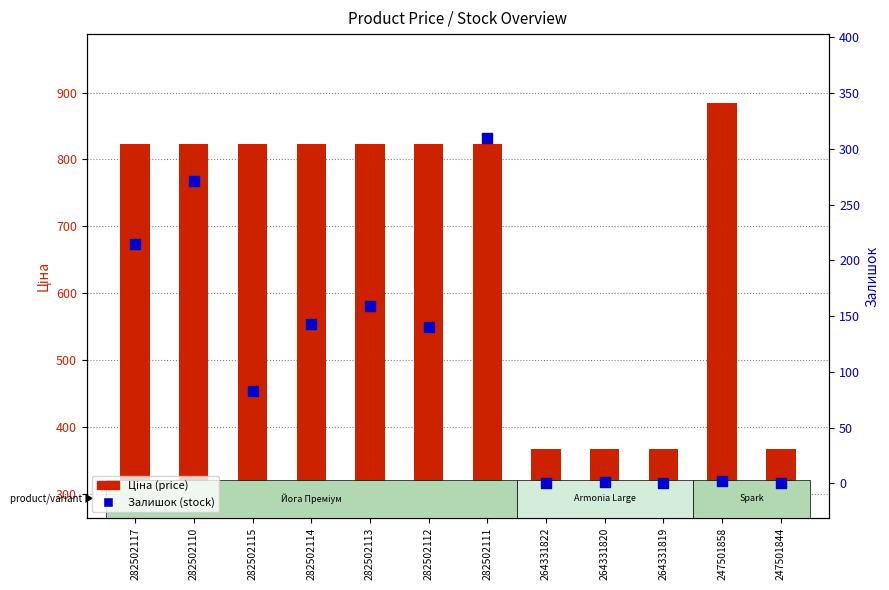

What are all the series names shown in the legend?

Ціна (price), Залишок (stock)